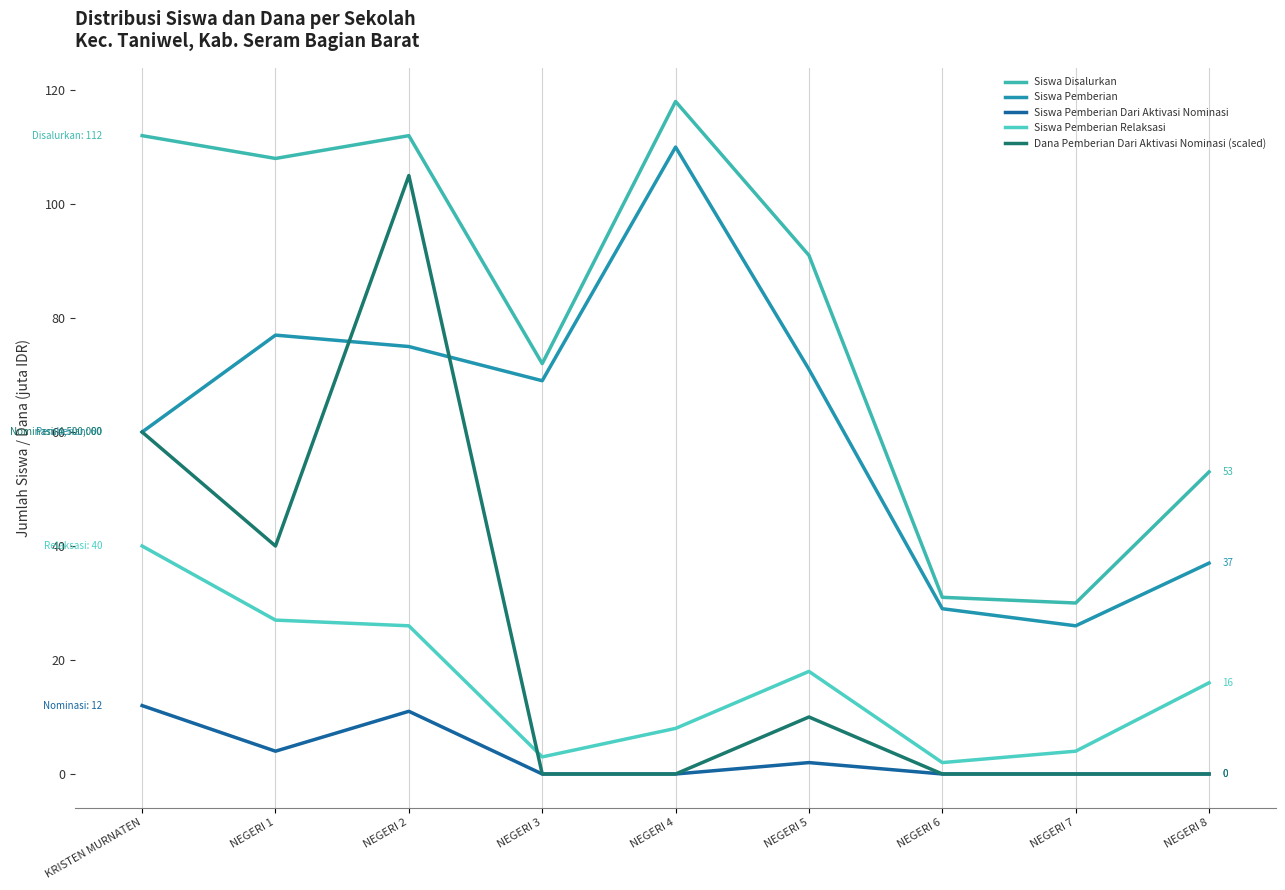

What position from the right is KRISTEN MURNATEN?

9